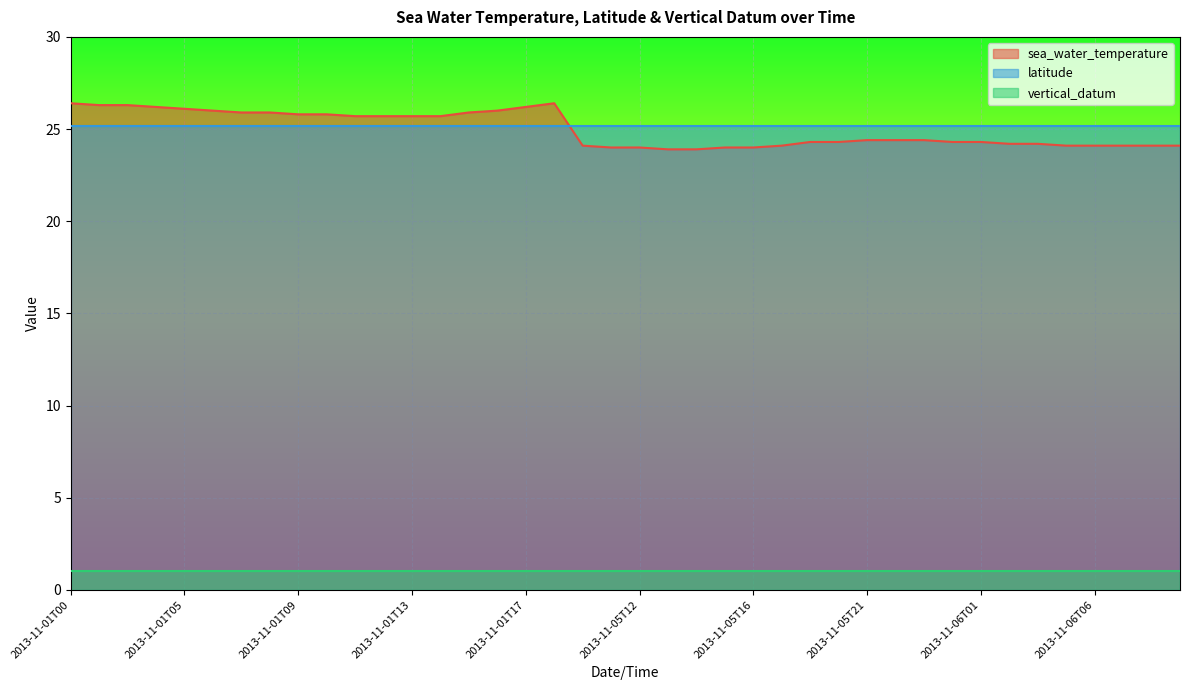

True or false: latitude and vertical_datum intersect in this chart.

False